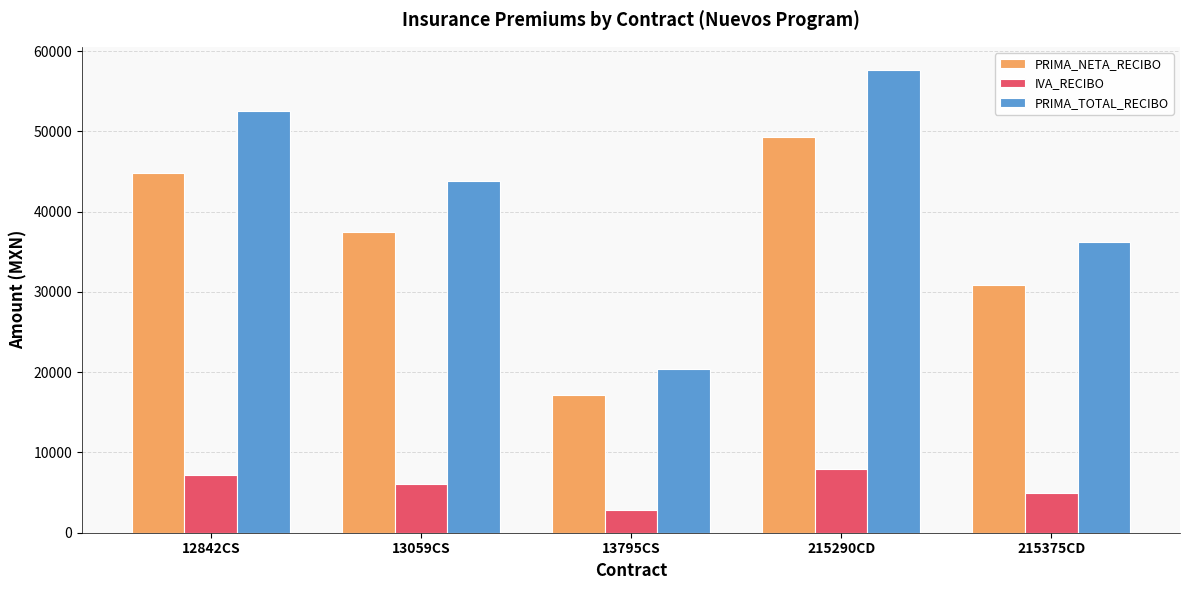

Between 13795CS and 215290CD, which series saw the biggest shift?

PRIMA_TOTAL_RECIBO